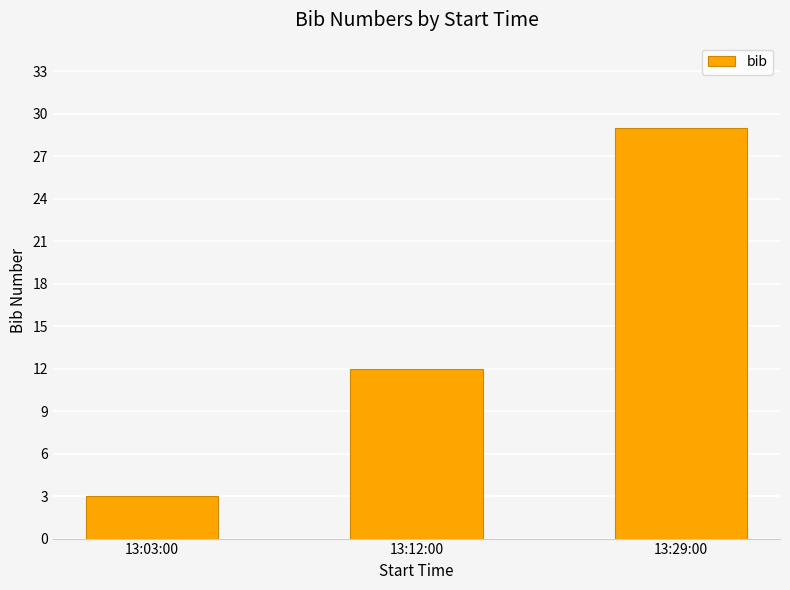

True or false: the data shows 1 at 13:03:00.

False